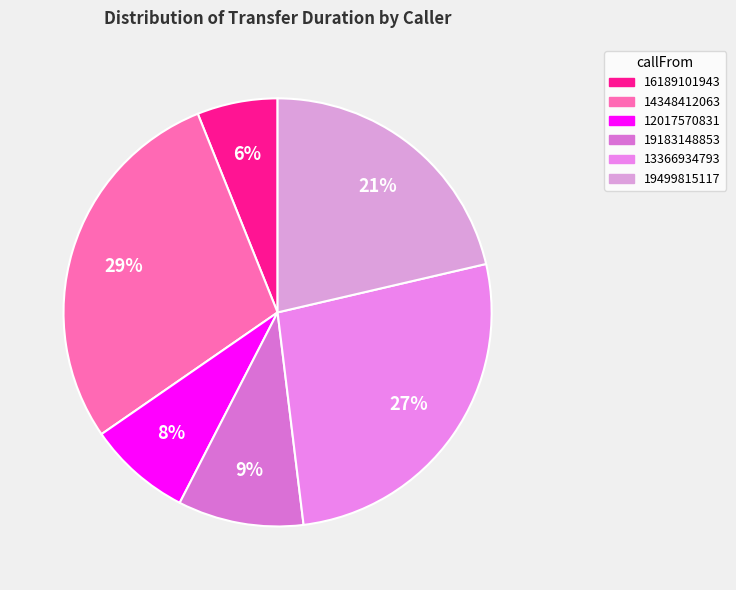

How many slices are in this pie chart?

6